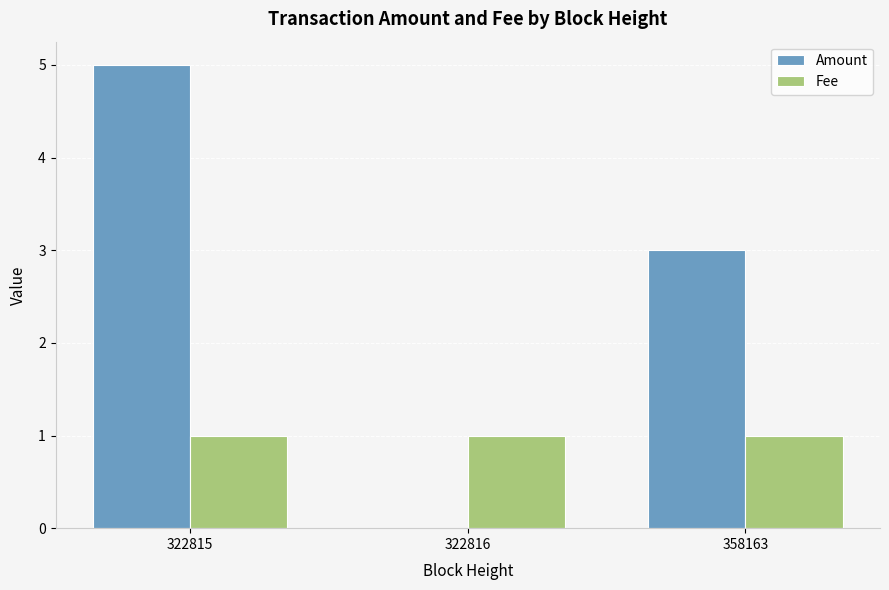

True or false: Fee has a value of 2 at 322815.

False